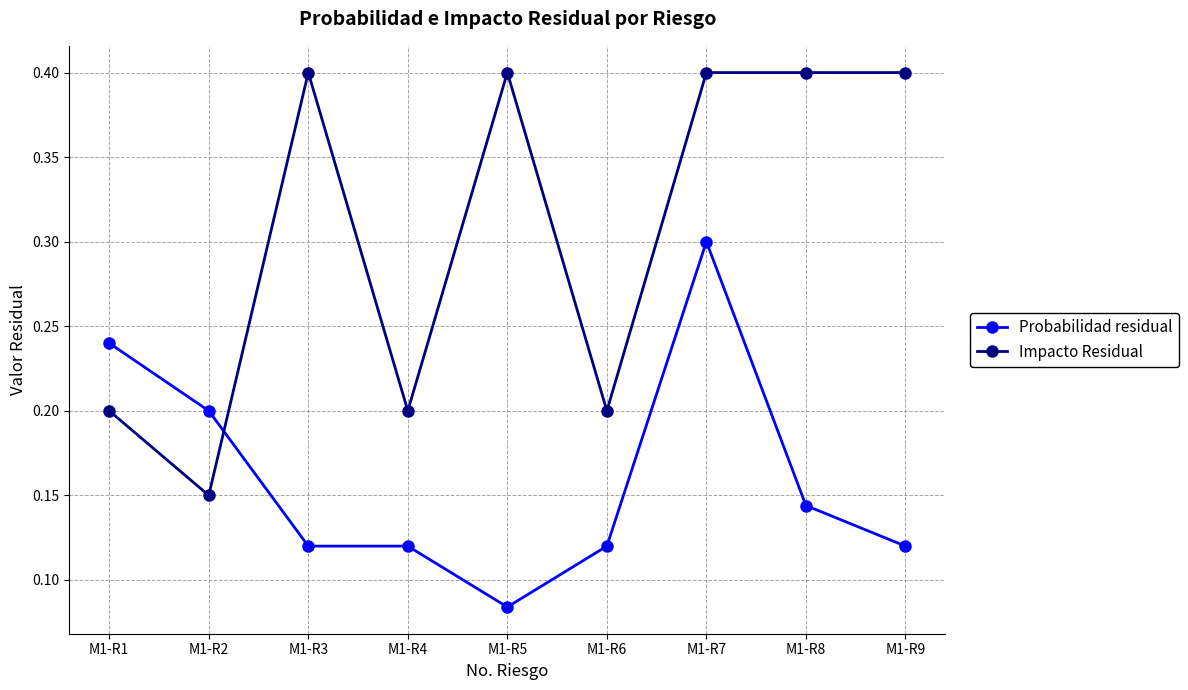

Where do Probabilidad residual and Impacto Residual first cross each other?

M1-R2 and M1-R3